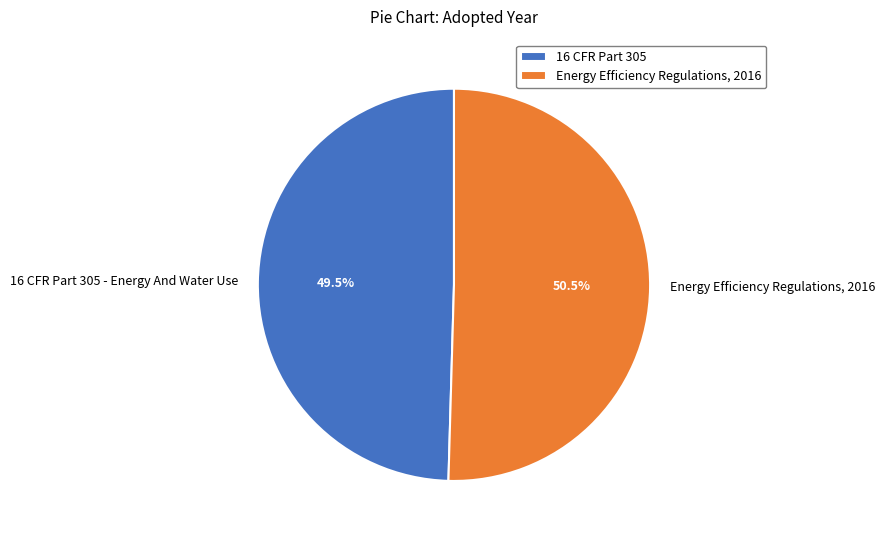

How much of the chart is everything except Energy Efficiency Regulations, 2016?

49.5%